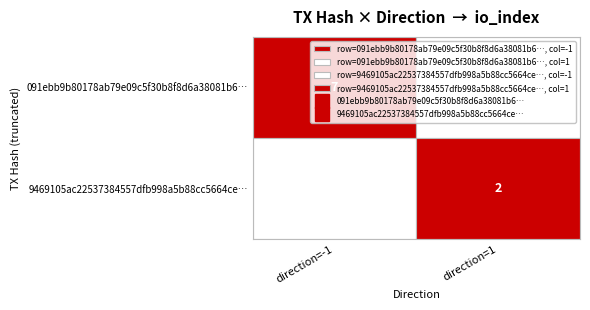

The 9469105ac22537384557dfb998a5b88cc5664ce series shows 2 at io_index. True or false?

True